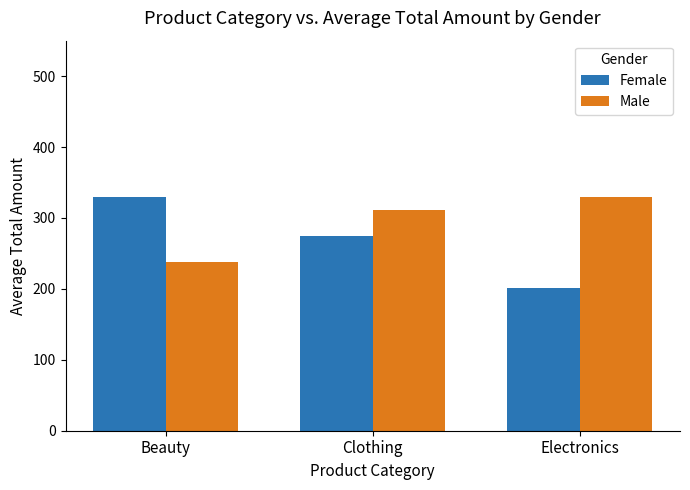

What is the sum of the Female values at Clothing and Beauty?

605.0